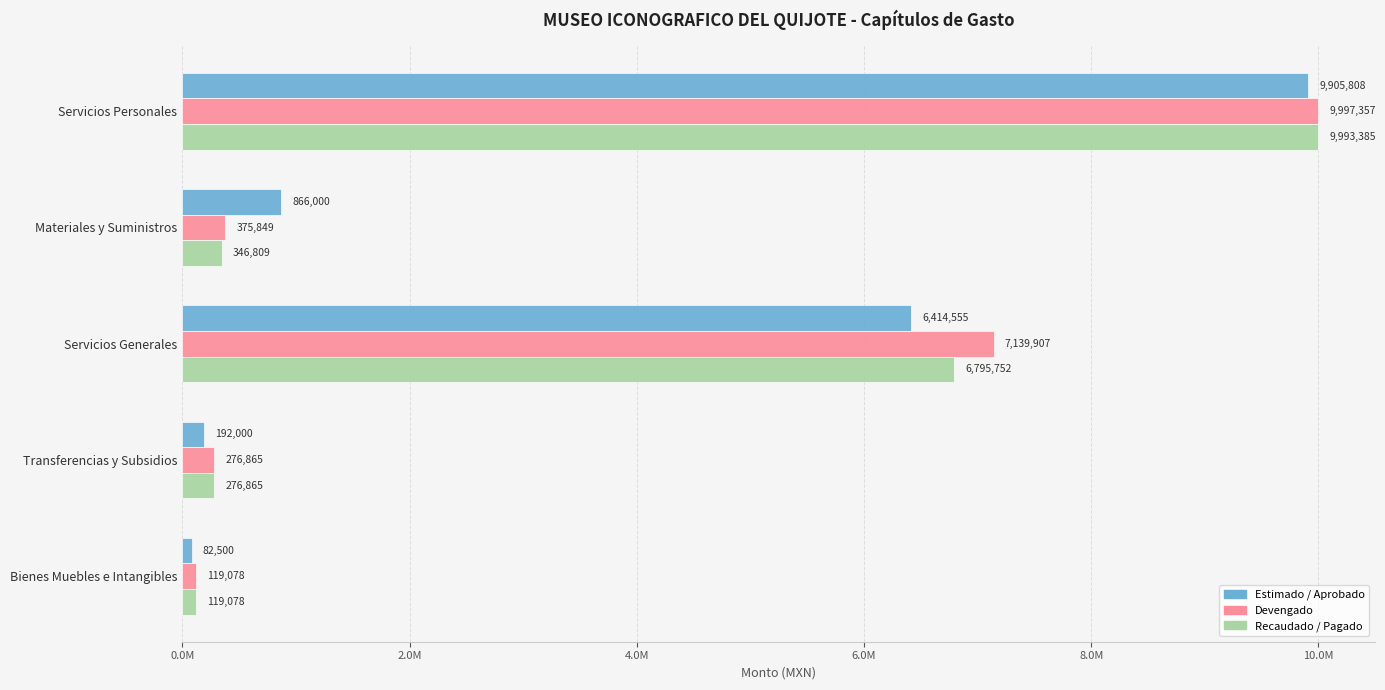

What are all the series names shown in the legend?

Estimado / Aprobado, Devengado, Recaudado / Pagado